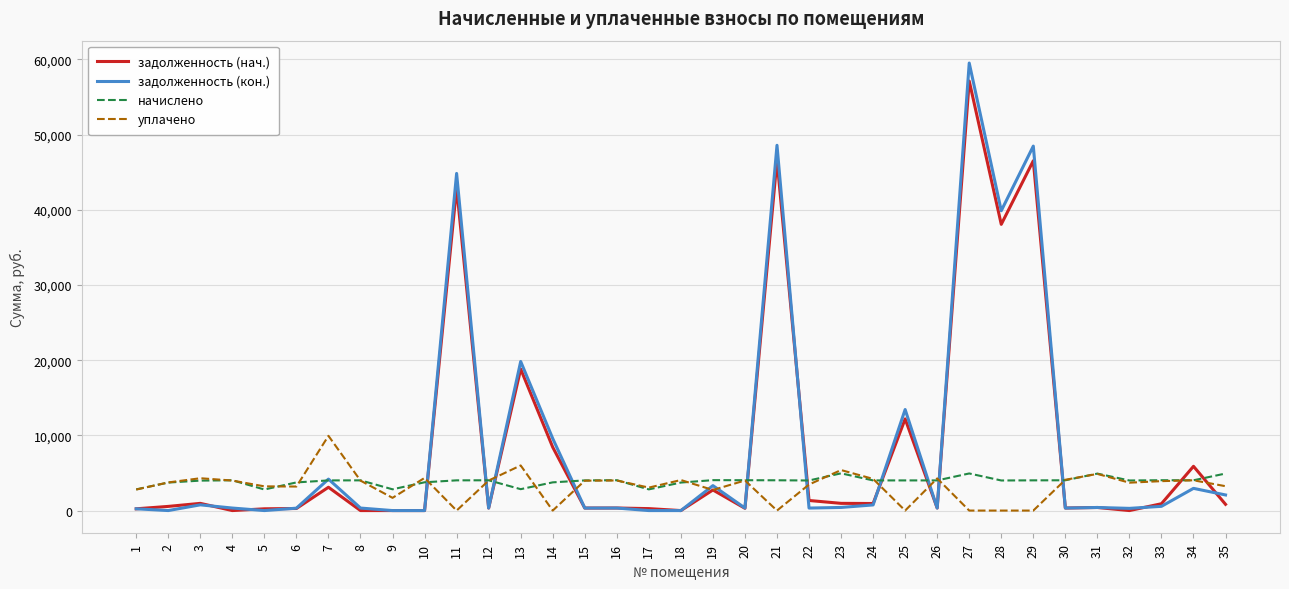

Which series has the largest range (max minus min)?

задолженность (кон.)